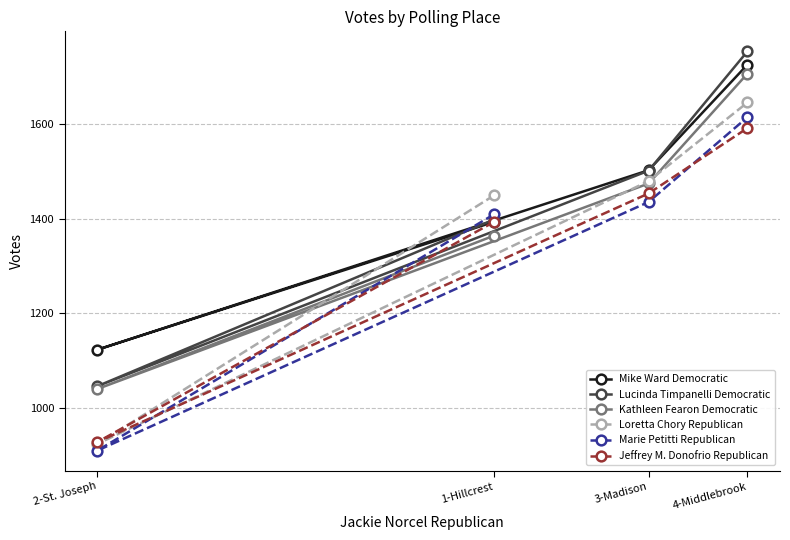

Is this an area chart (filled region under the line)?

No